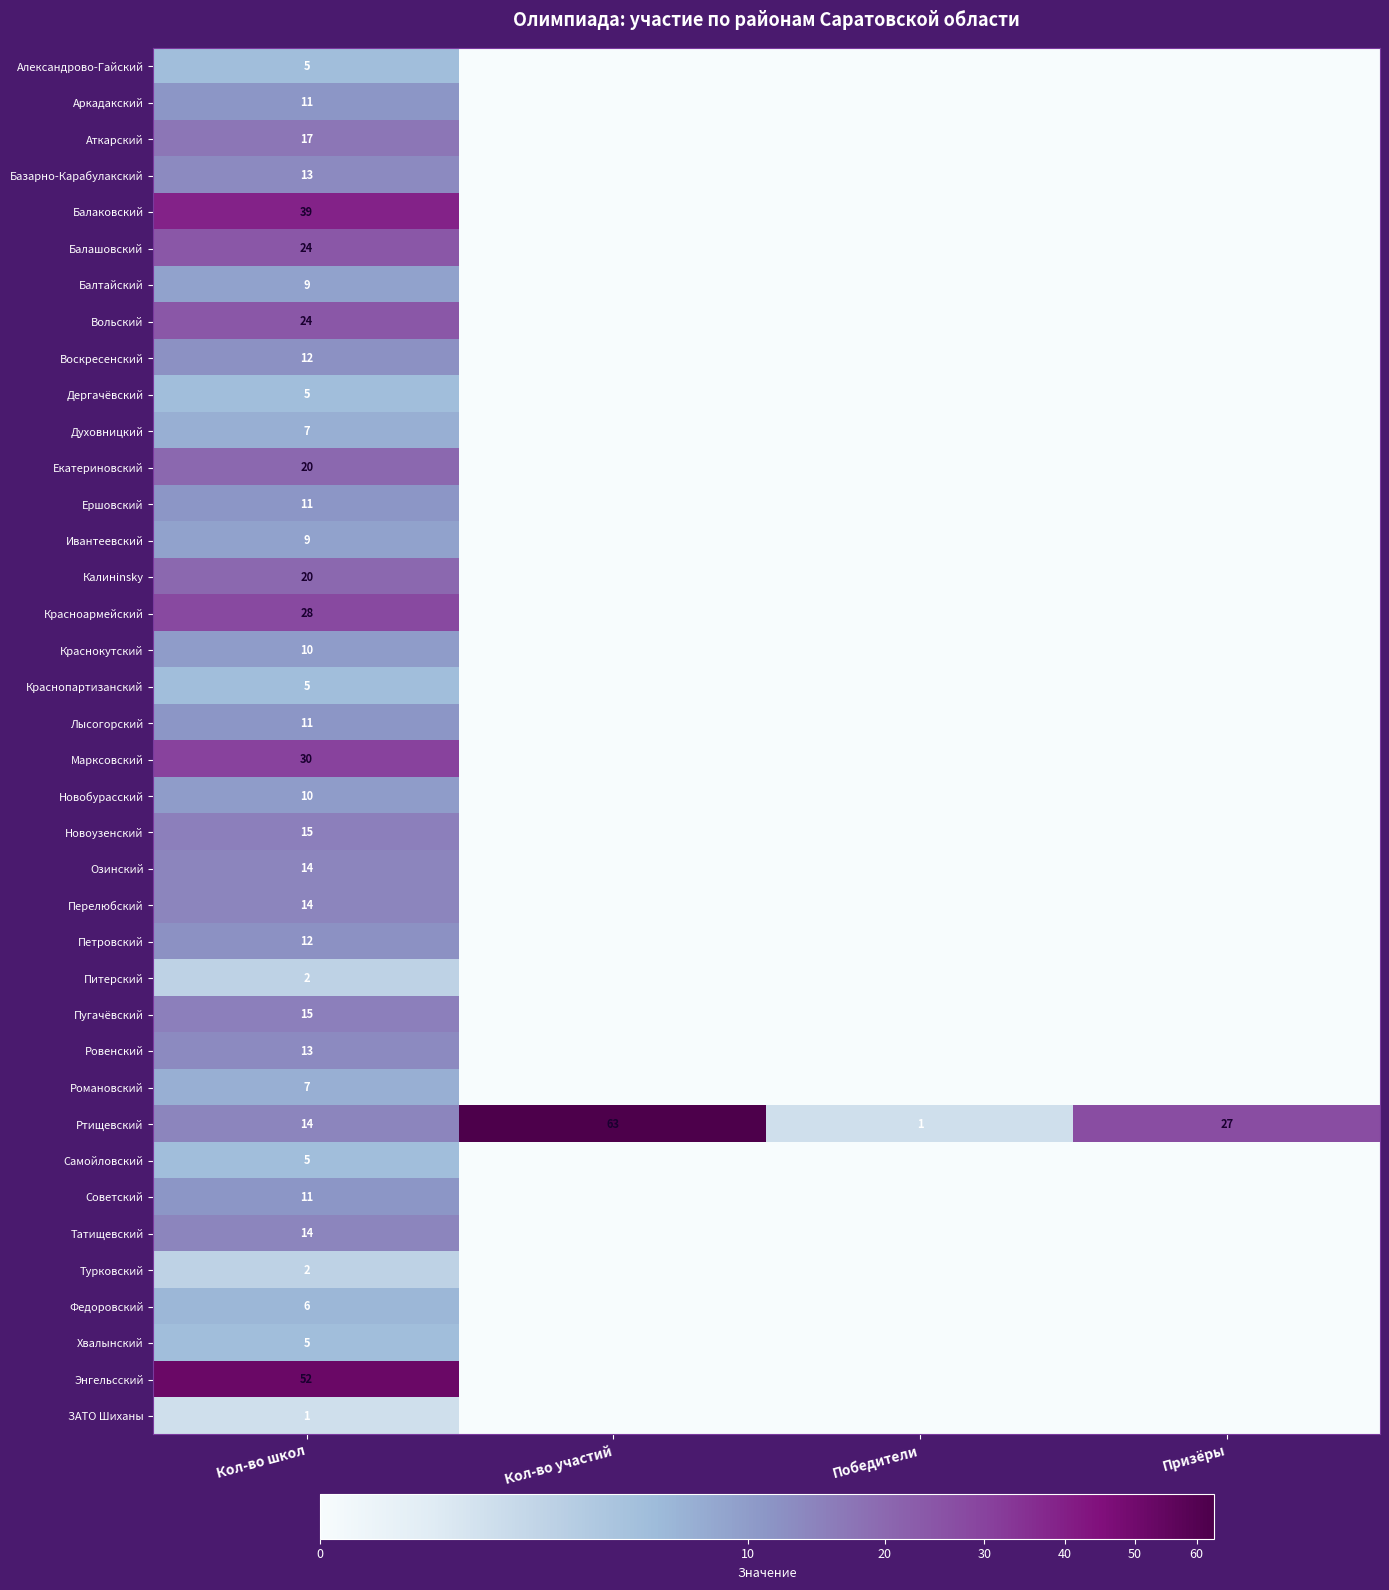

Is the value of Перелюбский at Кол-во школ greater than the value of Краснопартизанский at Кол-во школ?

Yes